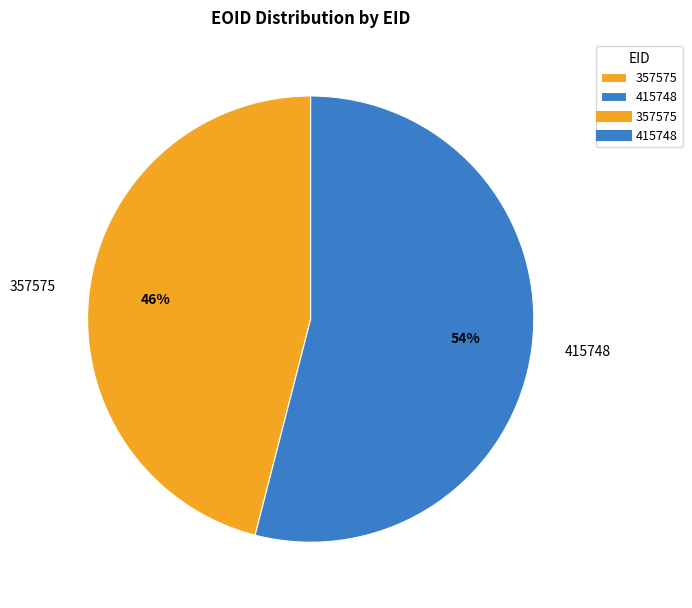

What is the smallest slice in the pie chart?

357575